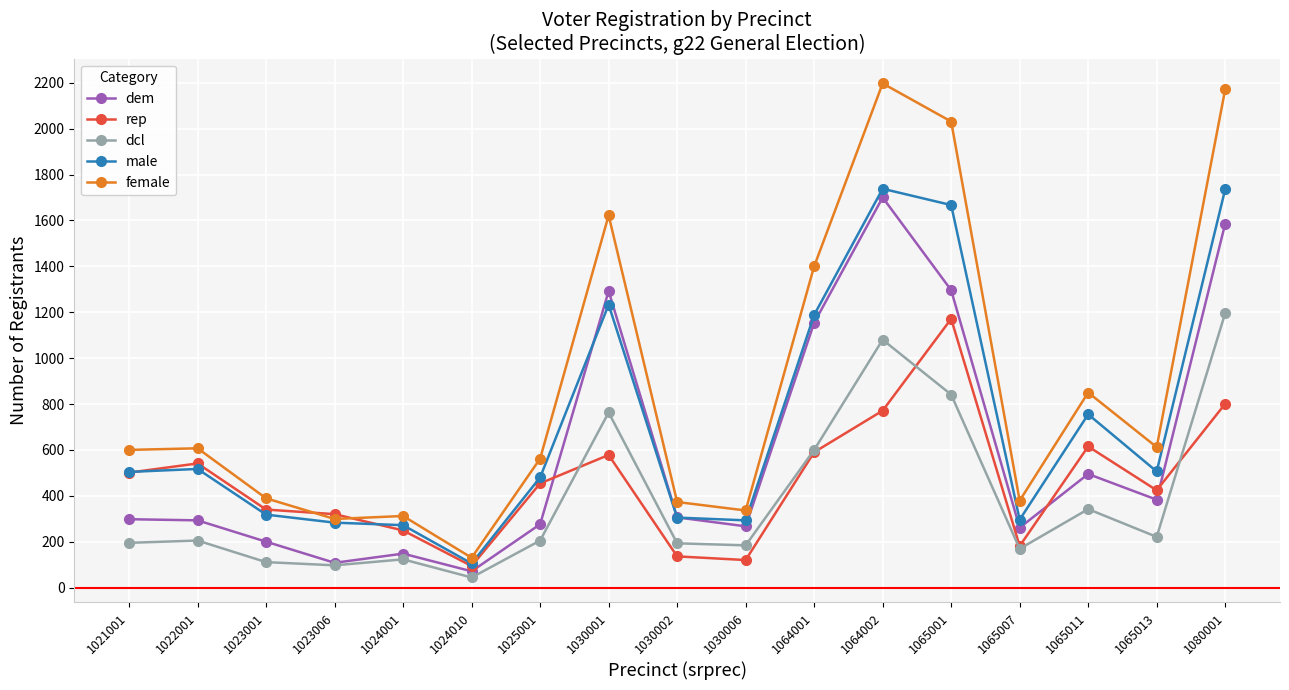

At how many categories does at least one series exceed 1852?

3